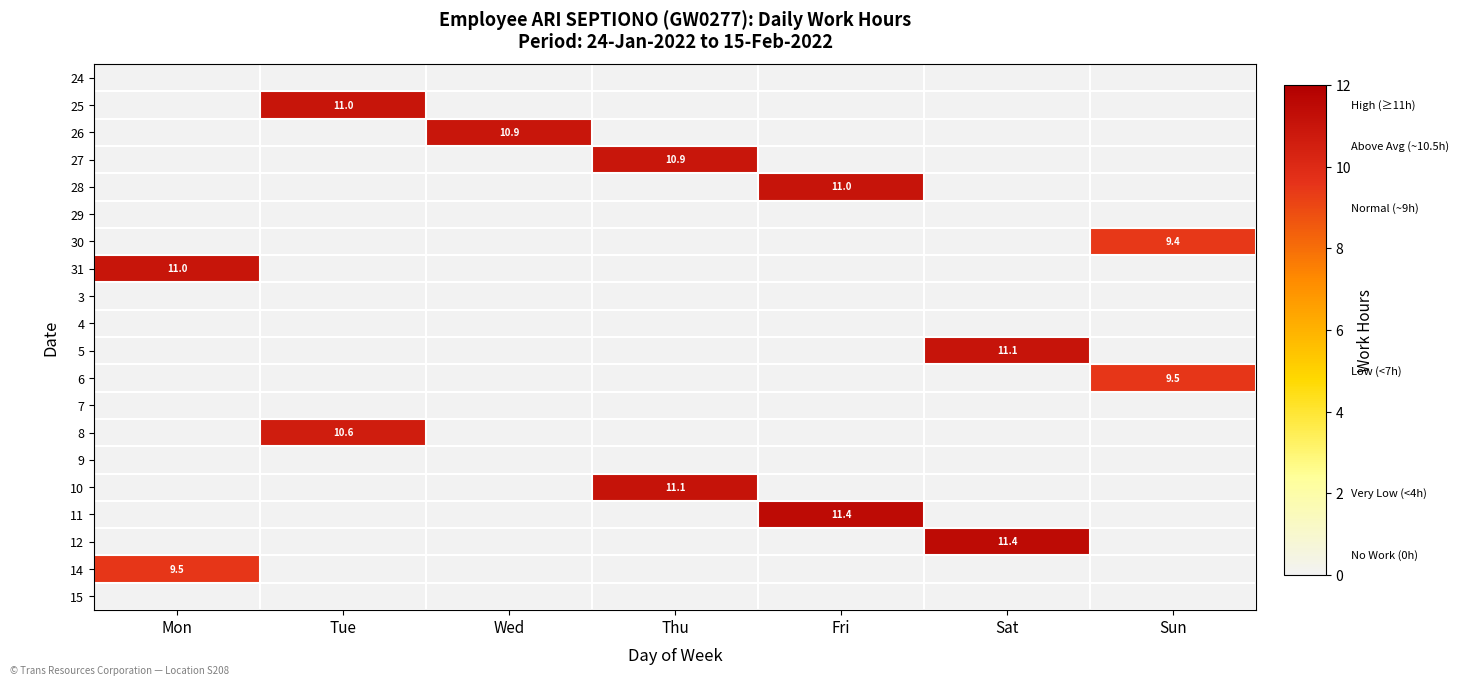

The value of 31 at Mon is 11.0. True or false?

True